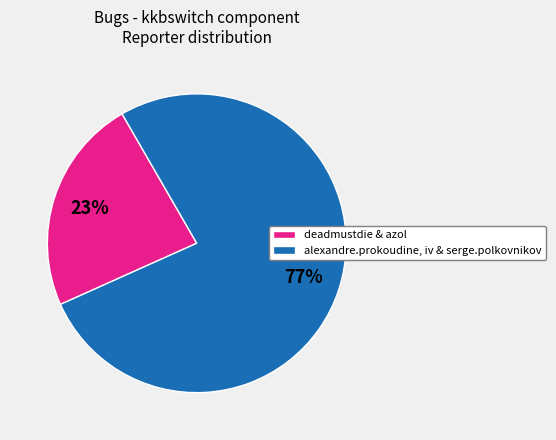

Is there any slice that represents more than half of the pie?

Yes